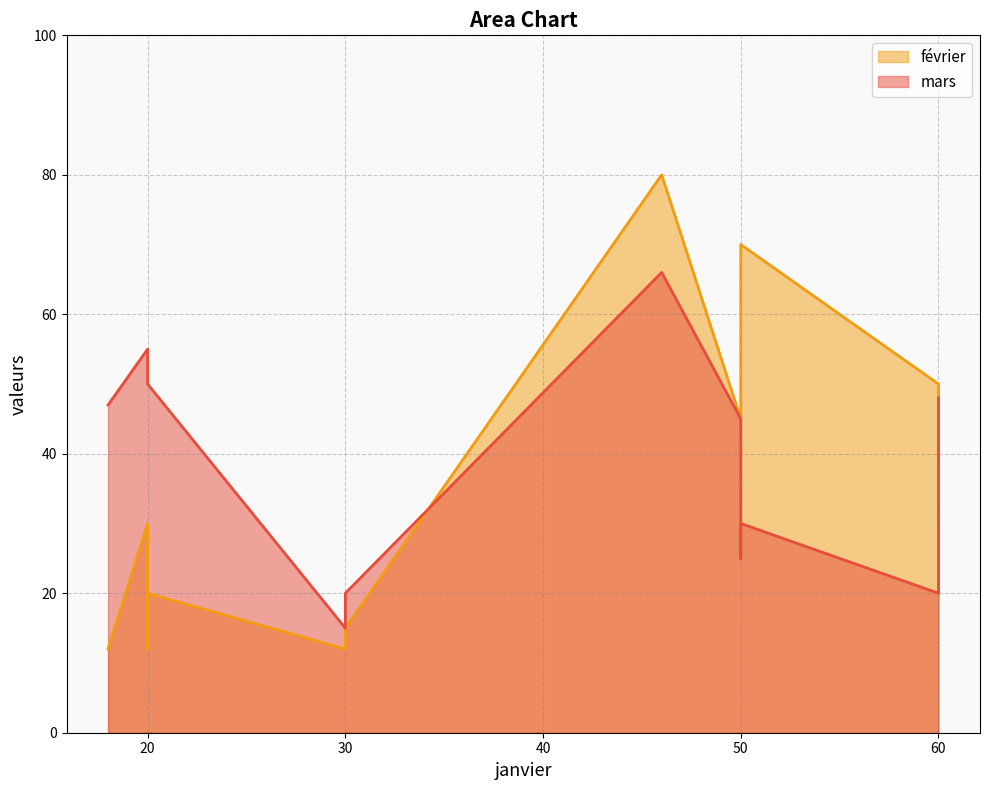

The février series shows 22 at France. True or false?

False